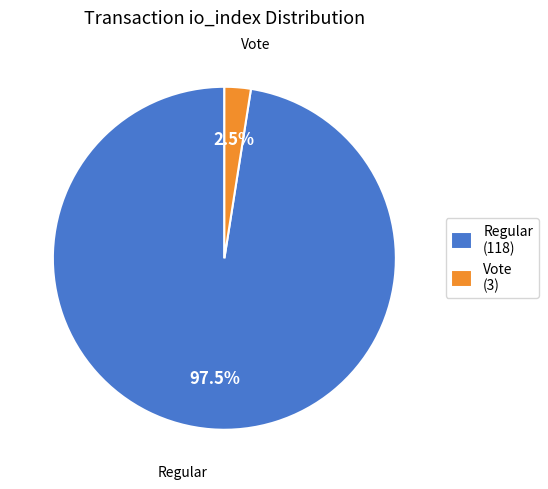

Rank the categories by value from lowest to highest.

Vote, Regular